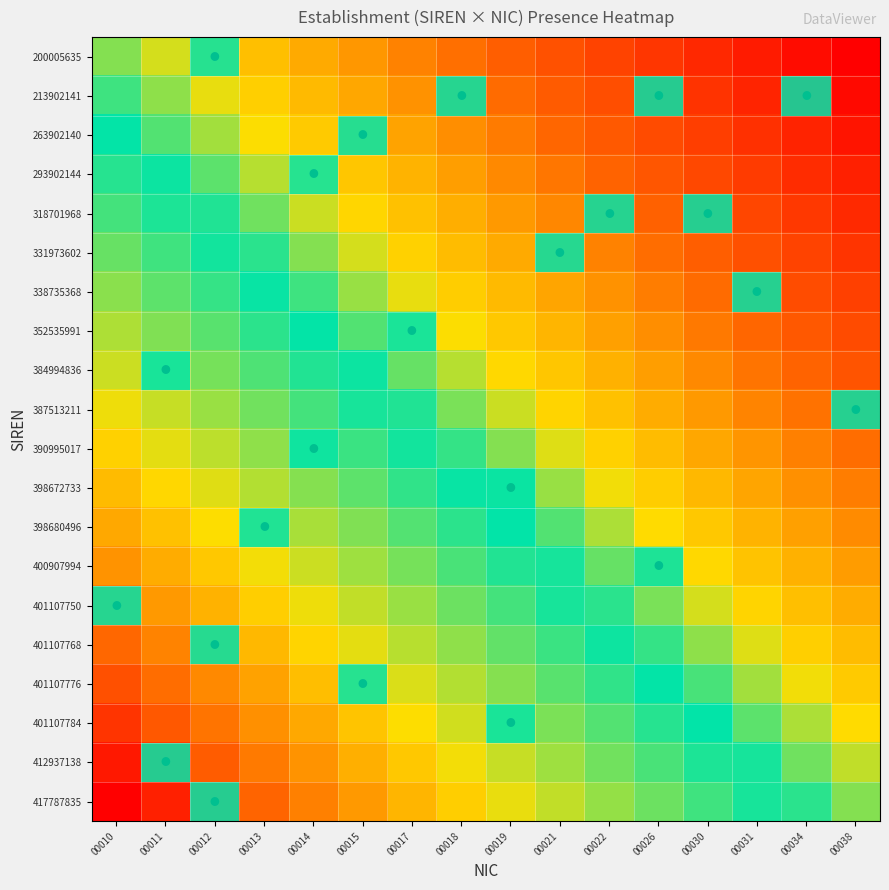

What is the total value across all series at 00014?

12.3